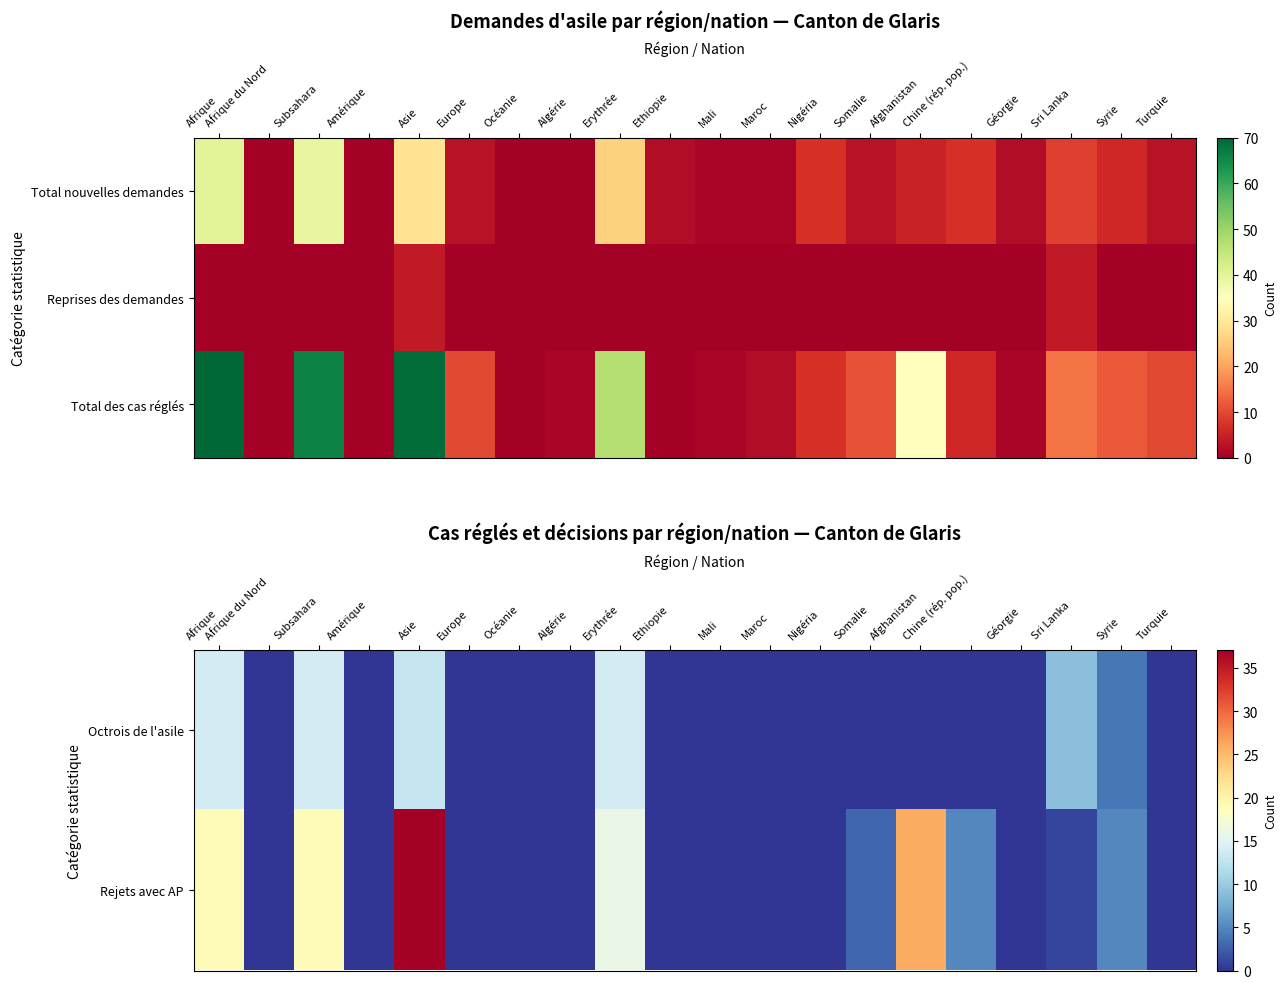

Which category has the highest value across all series?

Afrique